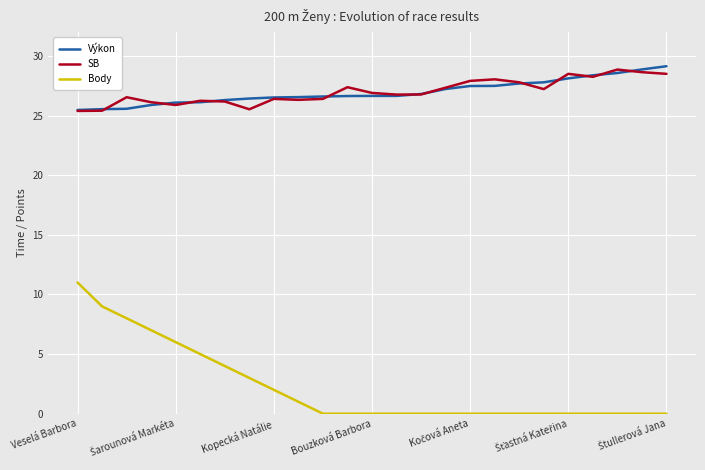

Which series has the widest spread of values?

Body